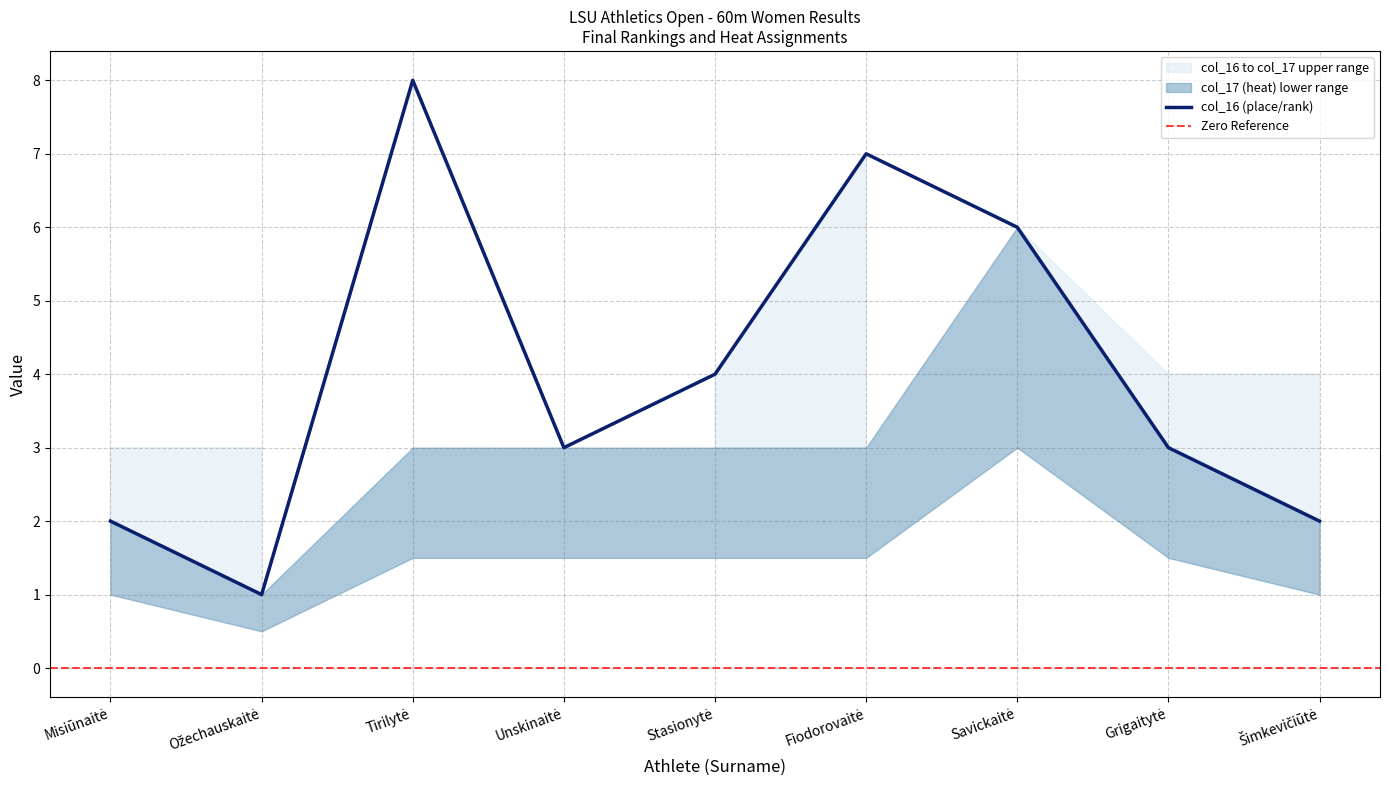

At which label does the data first exceed 3?

Tirilytė